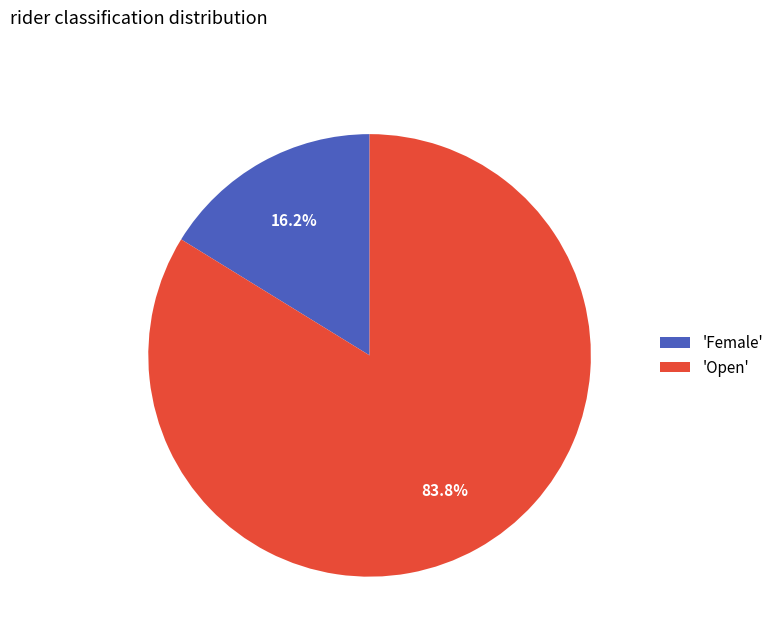

Which slice represents more than half of the pie?

'Open'